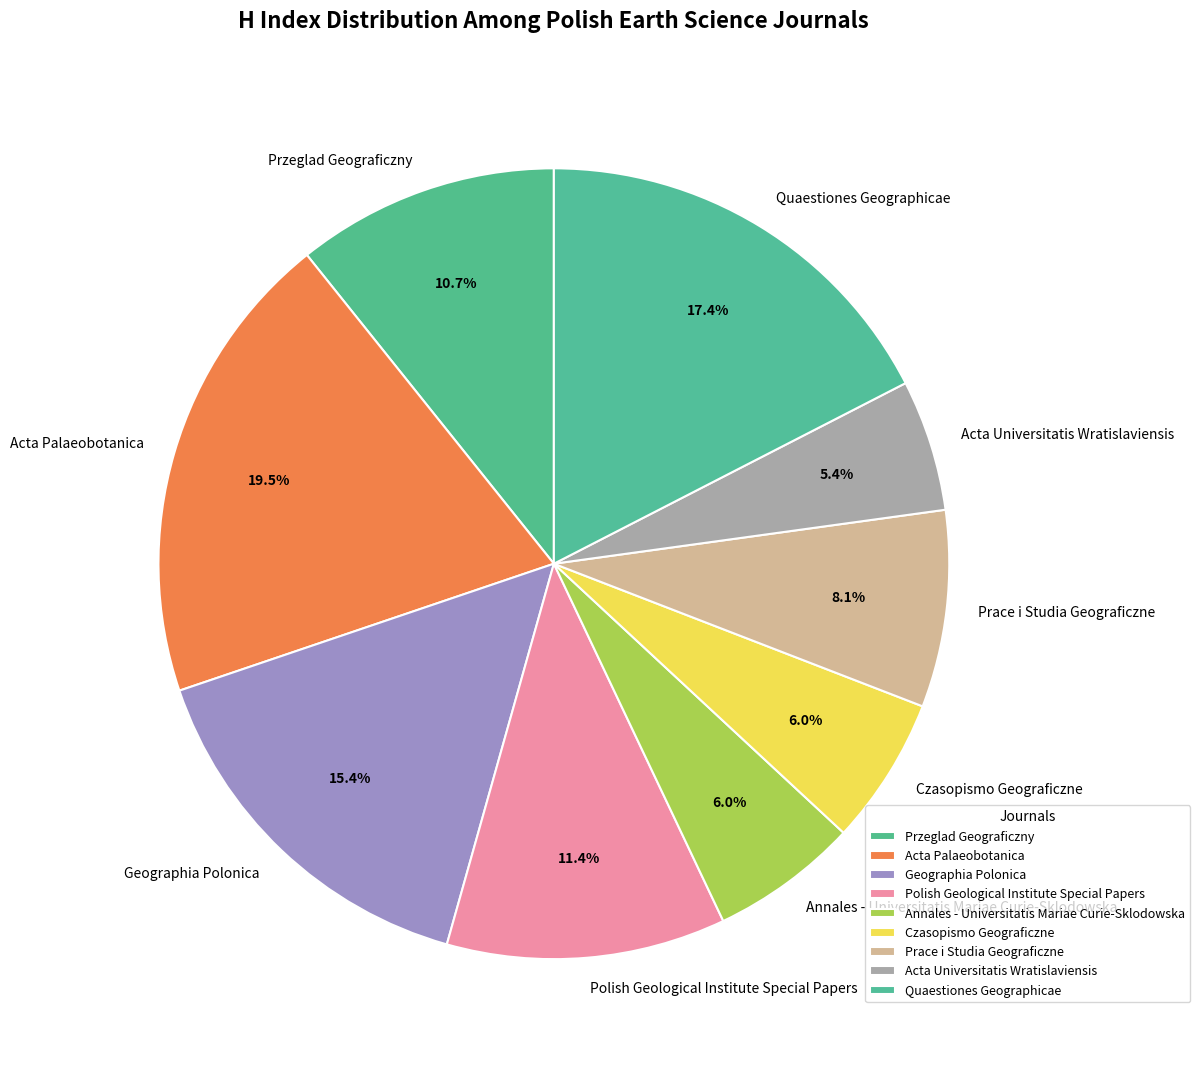

What percentage is the Annales - Universitatis Mariae Curie-Sklodowska slice, to the nearest percent?

6%